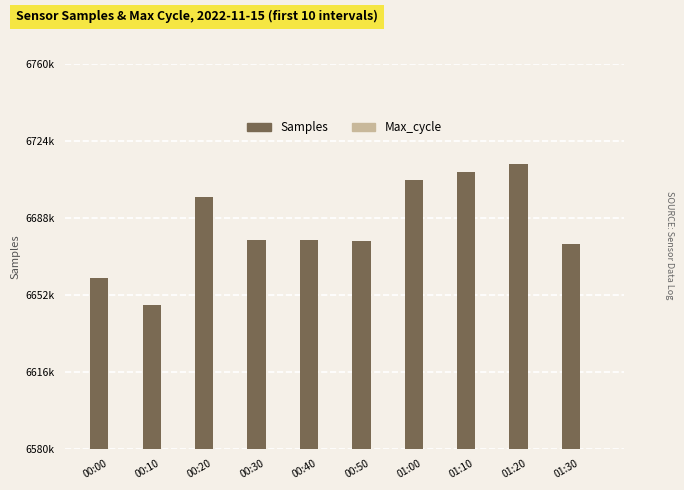

Rank the series at 00:10 from highest to lowest value.

Samples, Max_cycle